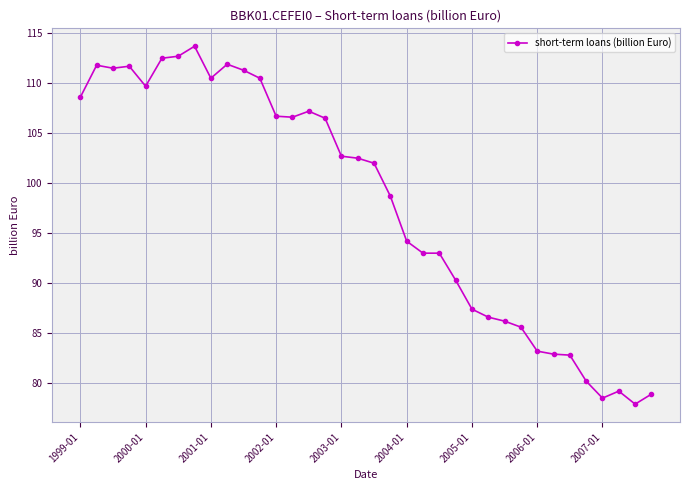

What is the sum of all values?

3529.2